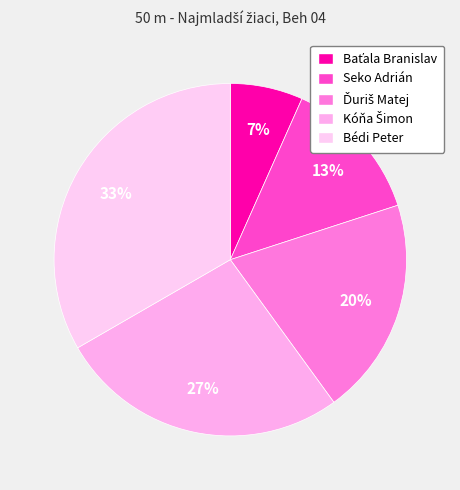

How many slices are in this pie chart?

5